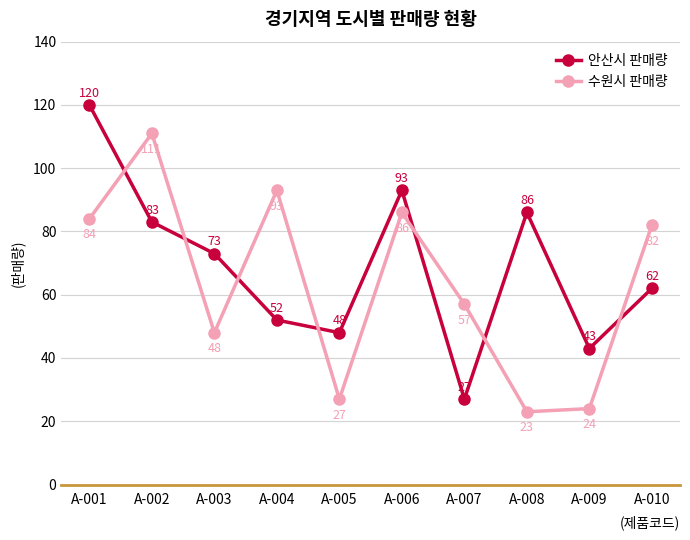

Is it true that 안산시 판매량 equals 63 at A-009?

False